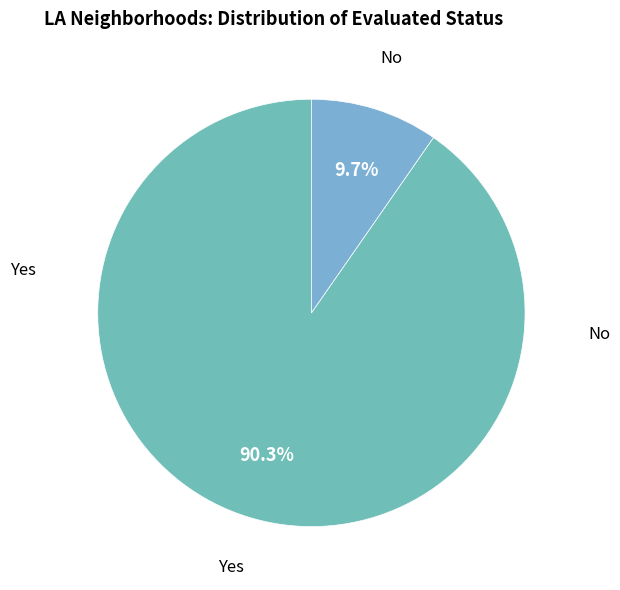

How many slices are in this pie chart?

2